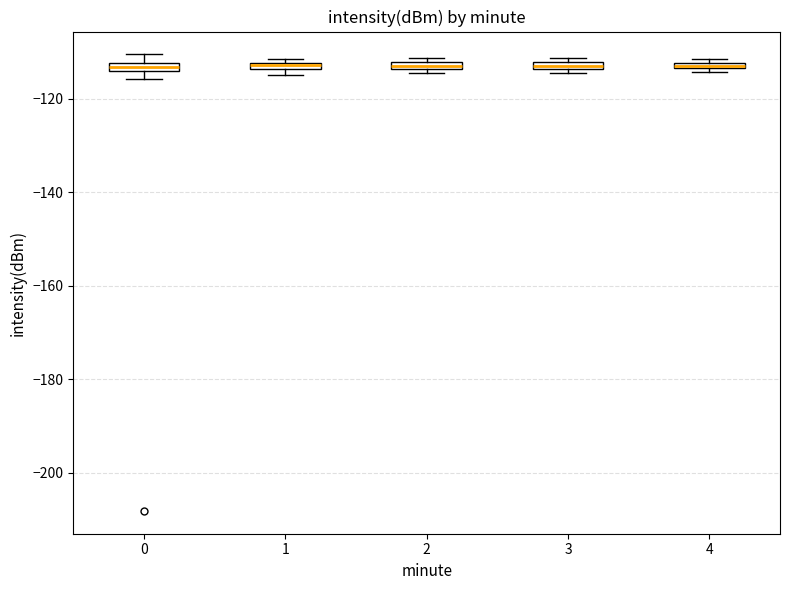

Where is the upper edge of the box at x = 0 on the y-axis? The values are not printed on the chart, so give them approximately, as read against the axis.

-112